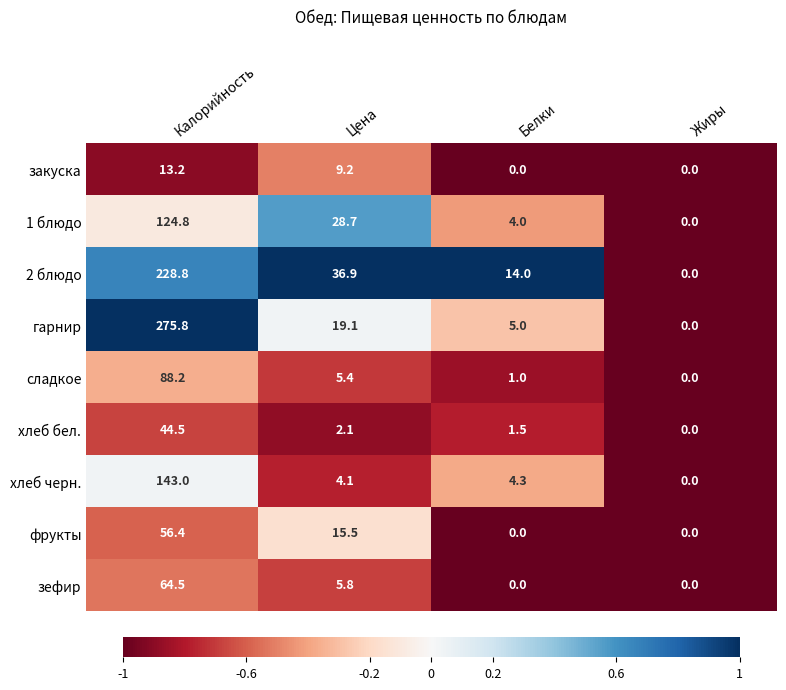

The хлеб бел. series shows 2.1 at Цена. True or false?

True